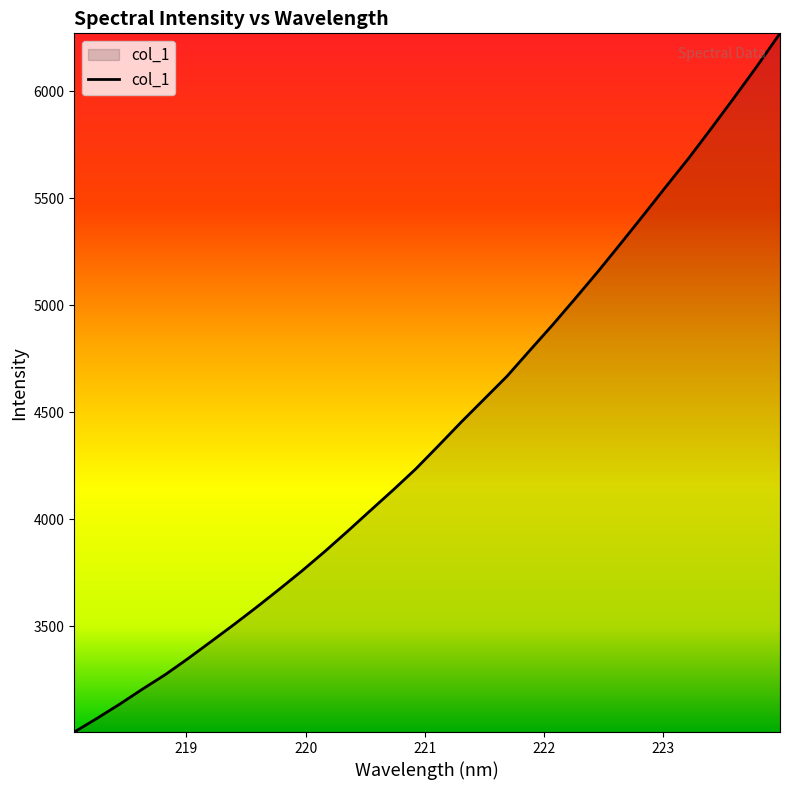

How many categories are shown in the chart?

32